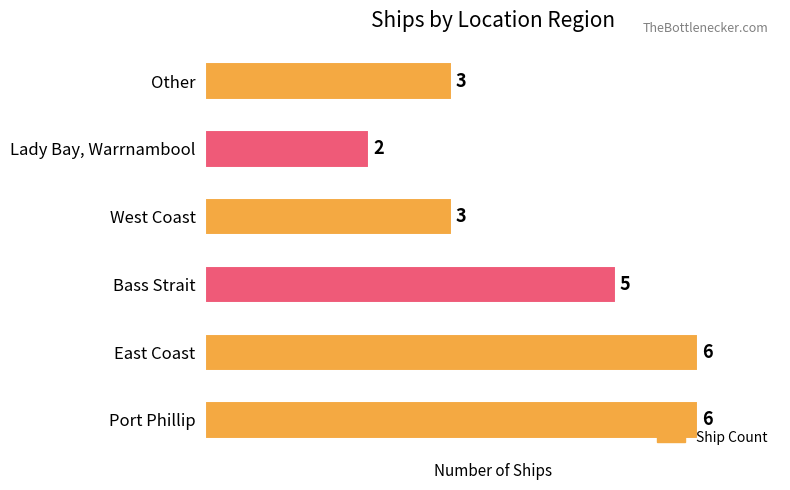

True or false: the data shows 5 at West Coast.

False